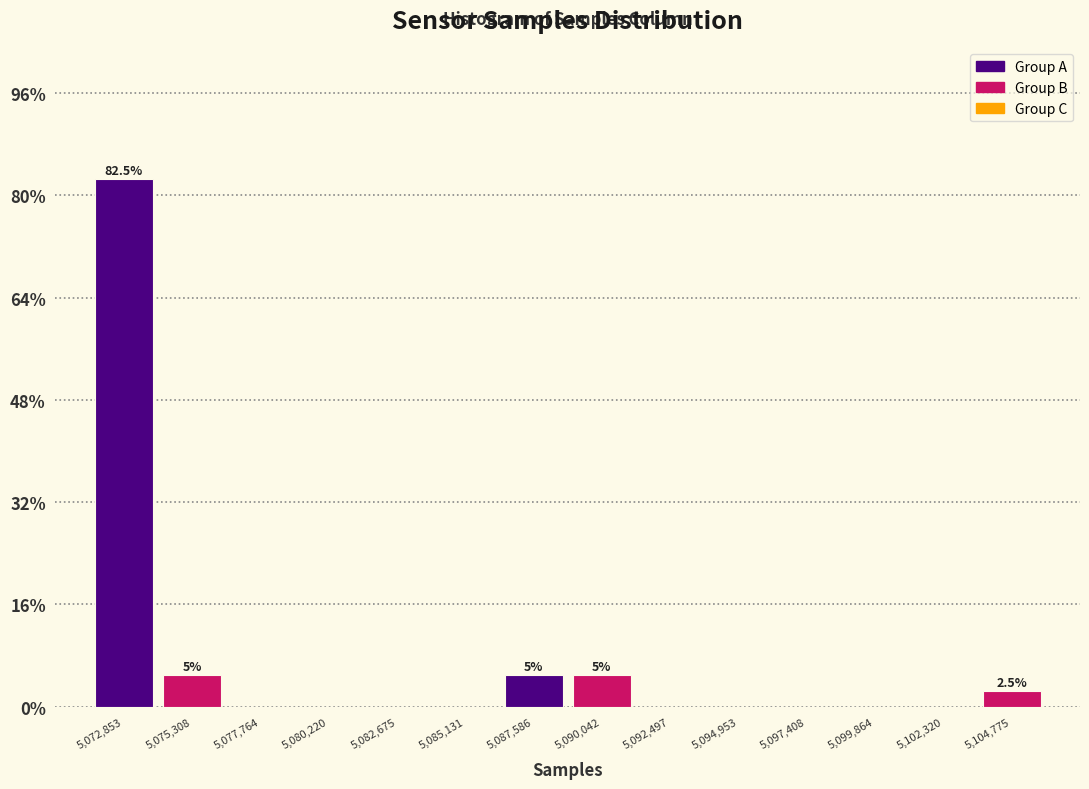

Over which range of the x-axis is the bar tallest?

5071500 to 5074000